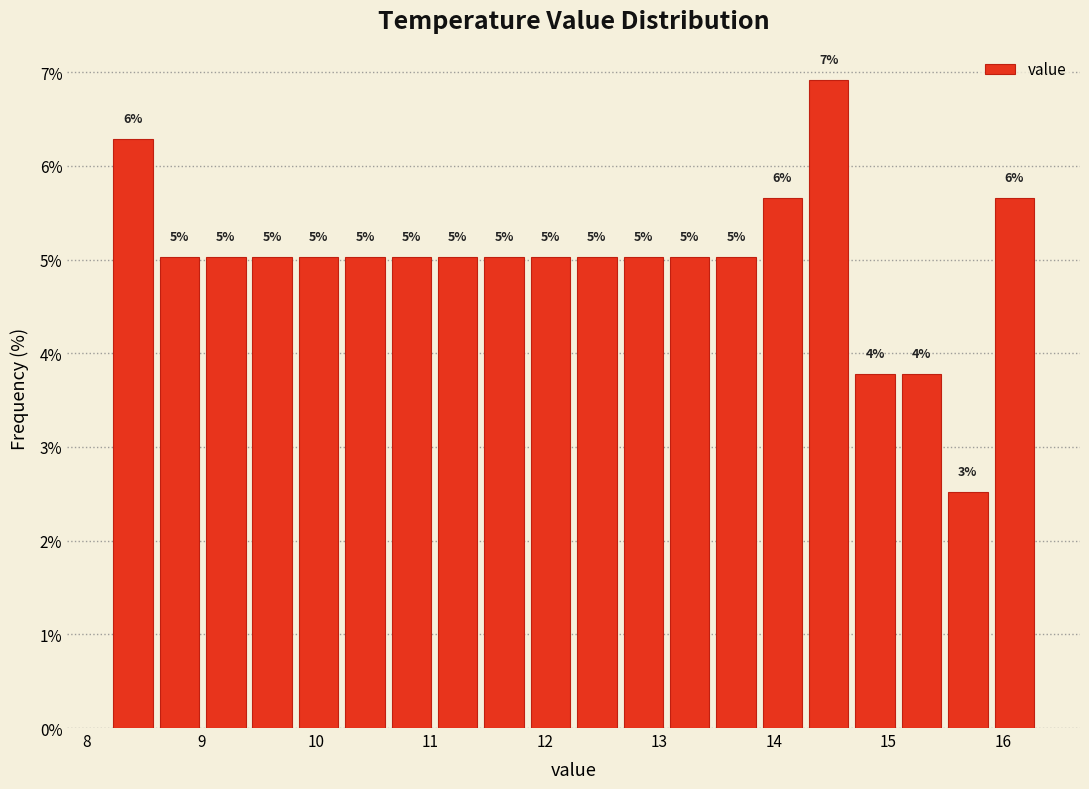

Over which range of the x-axis is the bar tallest?

14.3 to 14.7